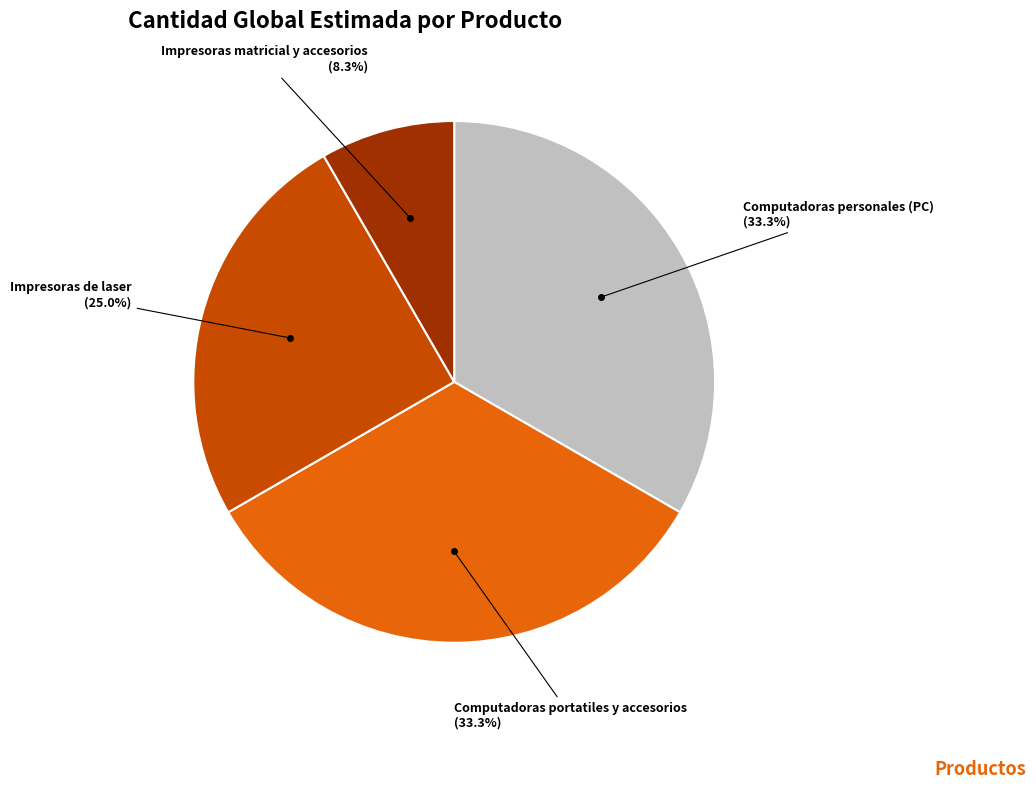

To the nearest percent, what is the difference between the Computadoras portatiles y accesorios and Impresoras matricial y accesorios slice percentages?

25%